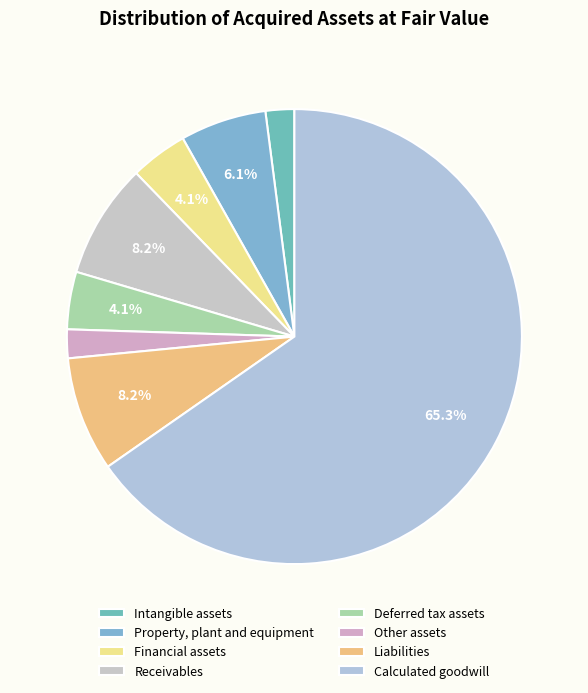

Rank the categories by value from lowest to highest.

Intangible assets, Other assets, Financial assets, Deferred tax assets, Property, plant and equipment, Receivables, Liabilities, Calculated goodwill